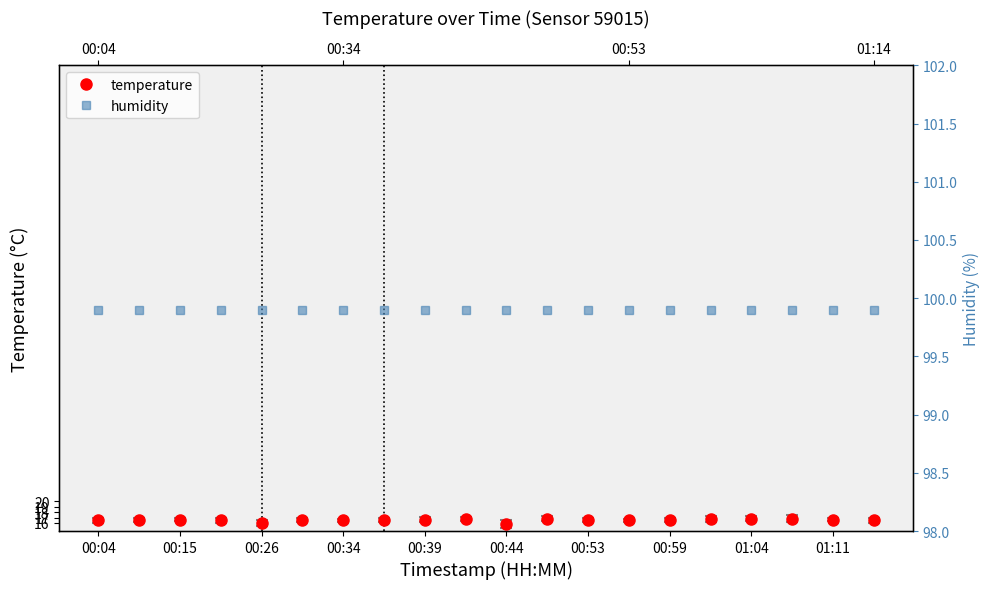

Reading left to right, list all the values displayed in this chart.

temperature: 16.5	16.5	16.6	16.5	16.0	16.5	16.5	16.6	16.6	16.7	15.8	16.8	16.6	16.5	16.6	16.7	16.8	16.8	16.6	16.5
humidity: 99.9	99.9	99.9	99.9	99.9	99.9	99.9	99.9	99.9	99.9	99.9	99.9	99.9	99.9	99.9	99.9	99.9	99.9	99.9	99.9